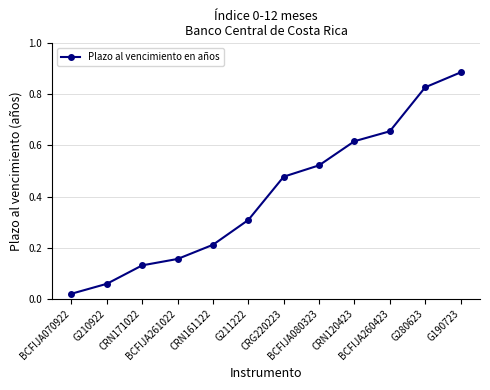

List the labels in order of value, smallest first.

BCFIJA070922, G210922, CRN171022, BCFIJA261022, CRN161122, G211222, CRG220223, BCFIJA080323, CRN120423, BCFIJA260423, G280623, G190723